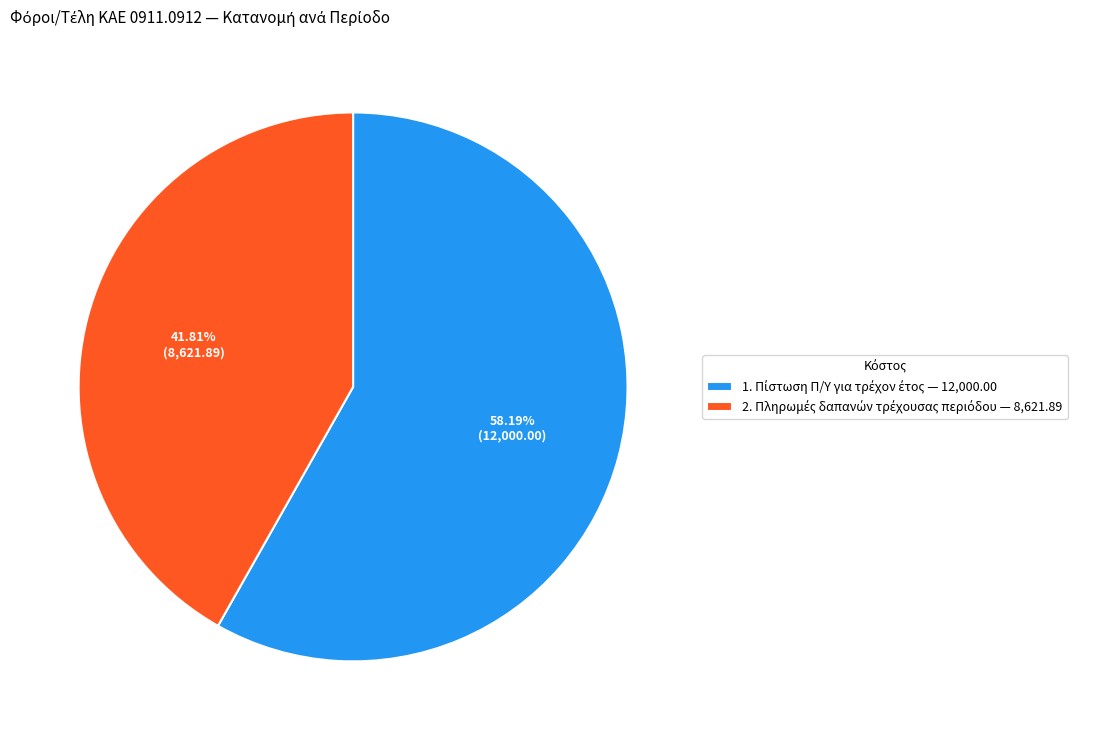

Is there any slice that represents more than half of the pie?

Yes